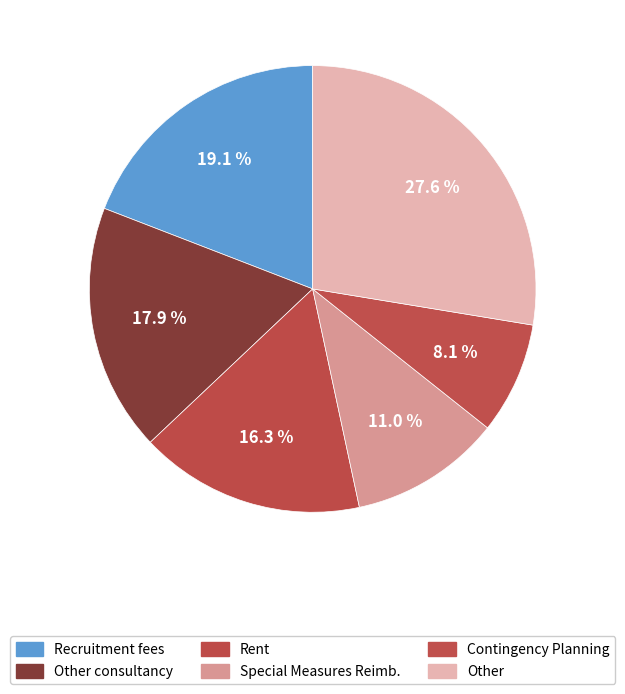

Rank the categories by value from lowest to highest.

Contingency Planning, Special Measures Reimb., Rent, Other consultancy, Recruitment fees, Other